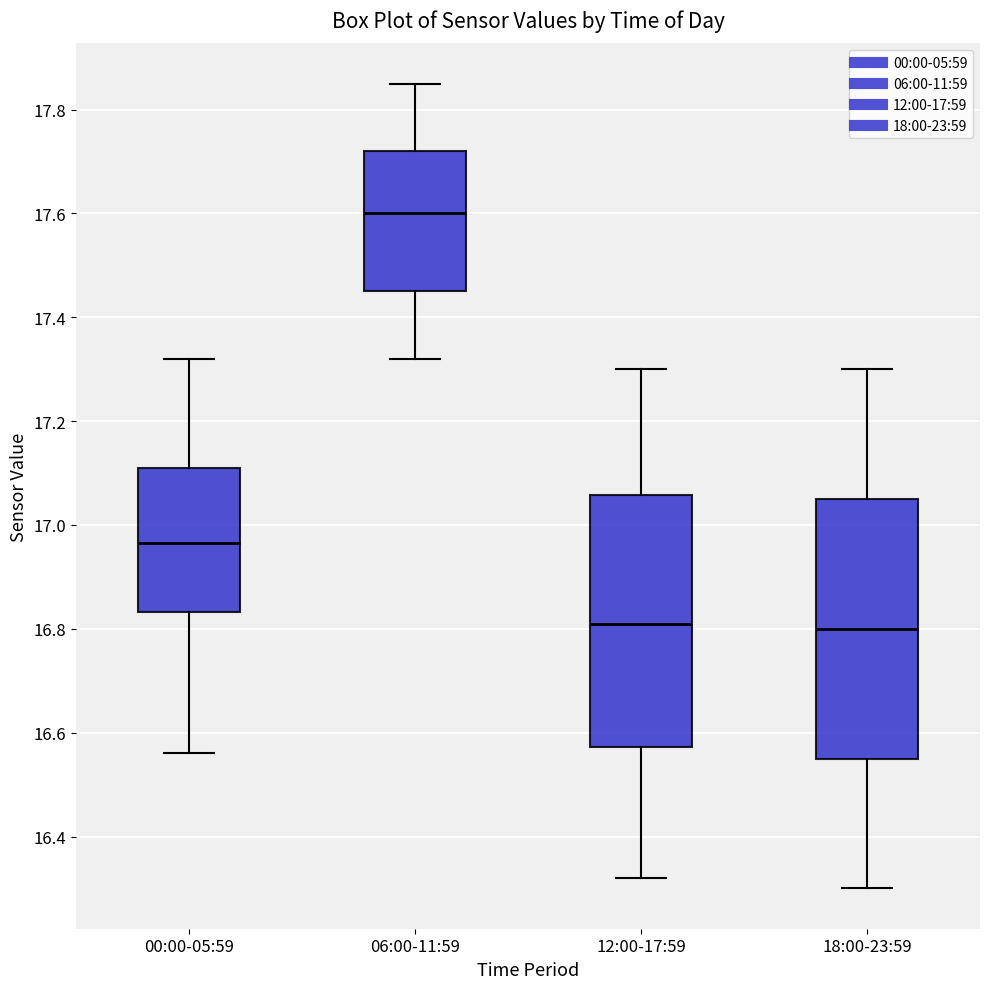

Which box's median line is the highest?

06:00-11:59